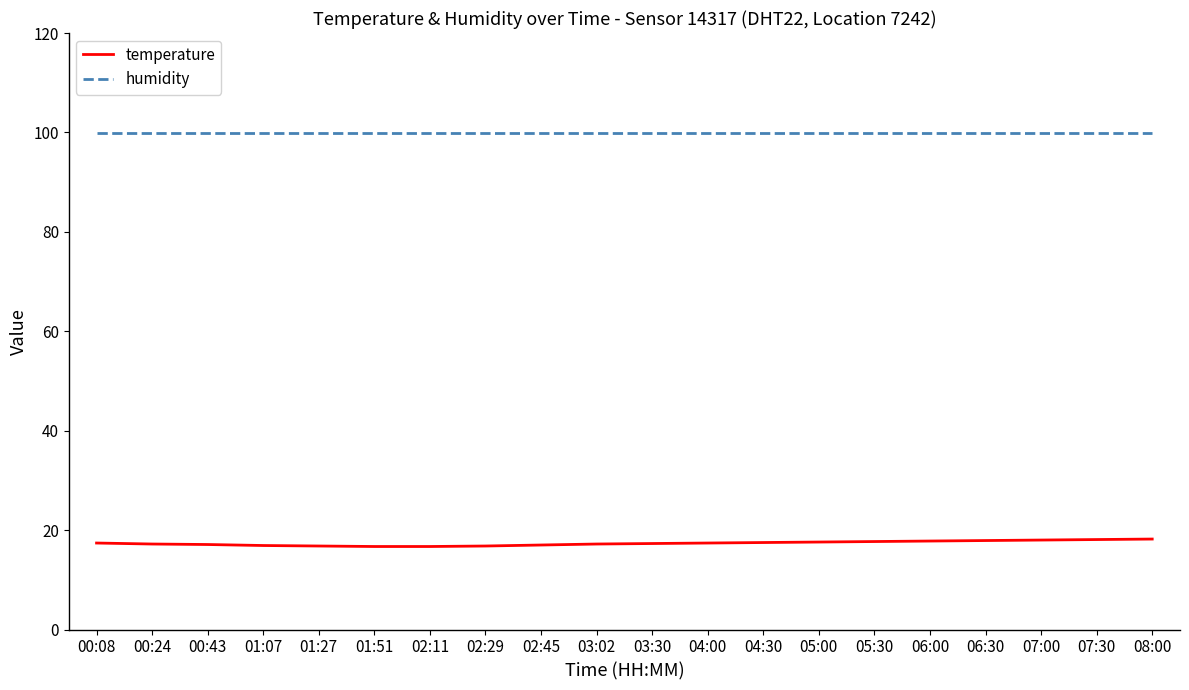

True or false: temperature and humidity cross at least once.

False